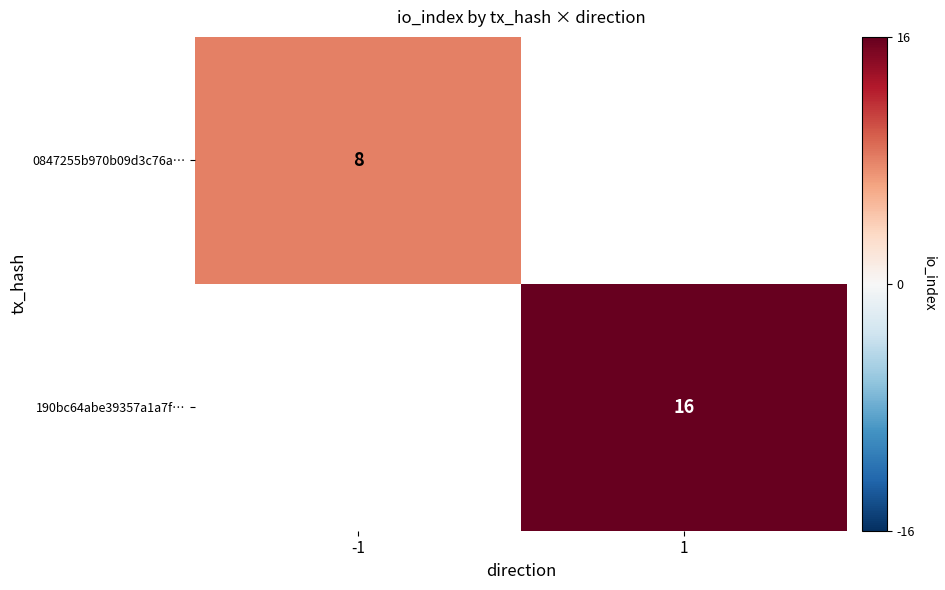

The 190bc64abe39357a1a7f… series shows 28 at 1. True or false?

False